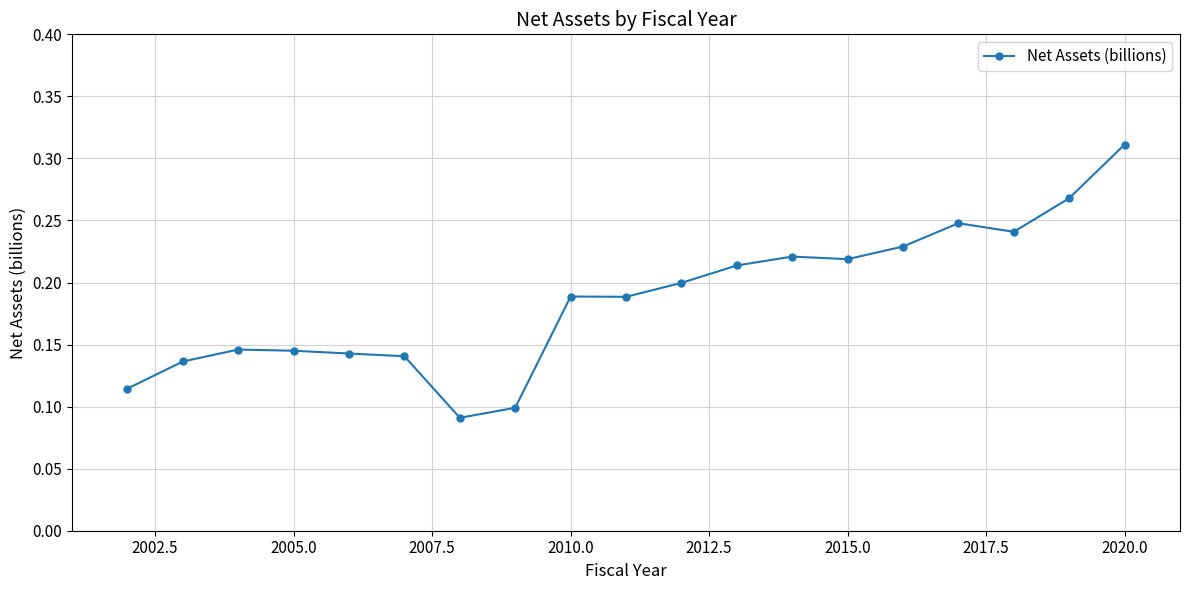

What is the sum of all values?

3.5